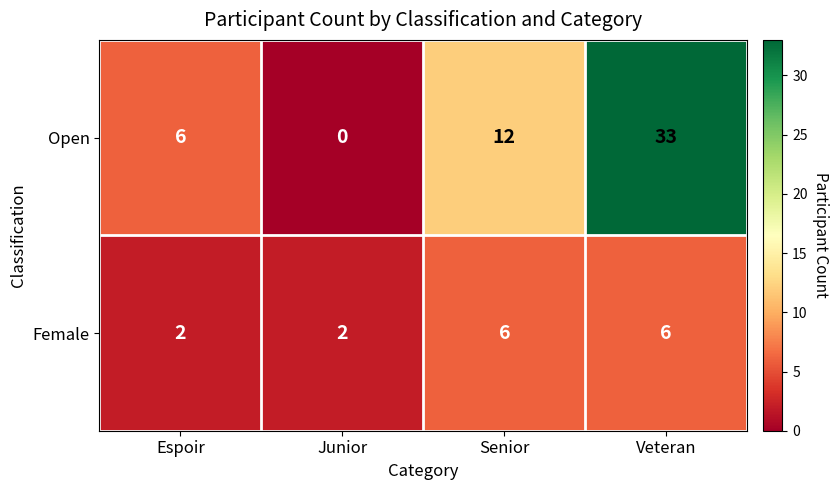

Reading left to right, what are all the values shown in this chart?

Open: Espoir=6	Junior=0	Senior=12	Veteran=33
Female: Espoir=2	Junior=2	Senior=6	Veteran=6